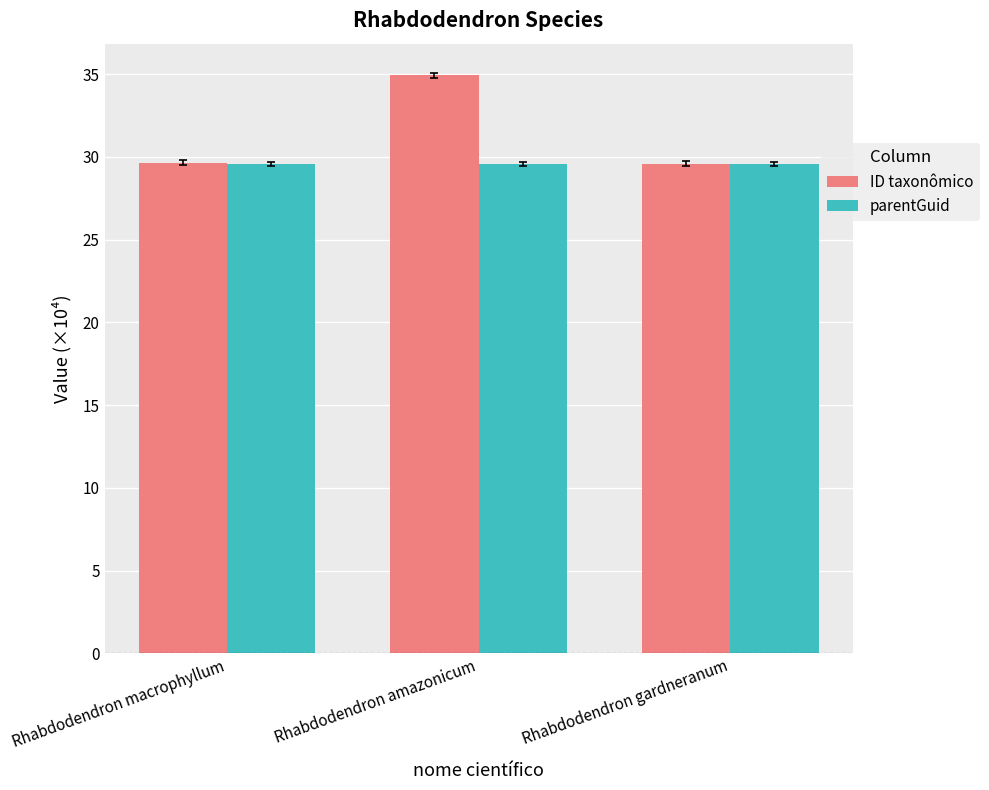

Which series has the largest total across all categories?

ID taxonômico